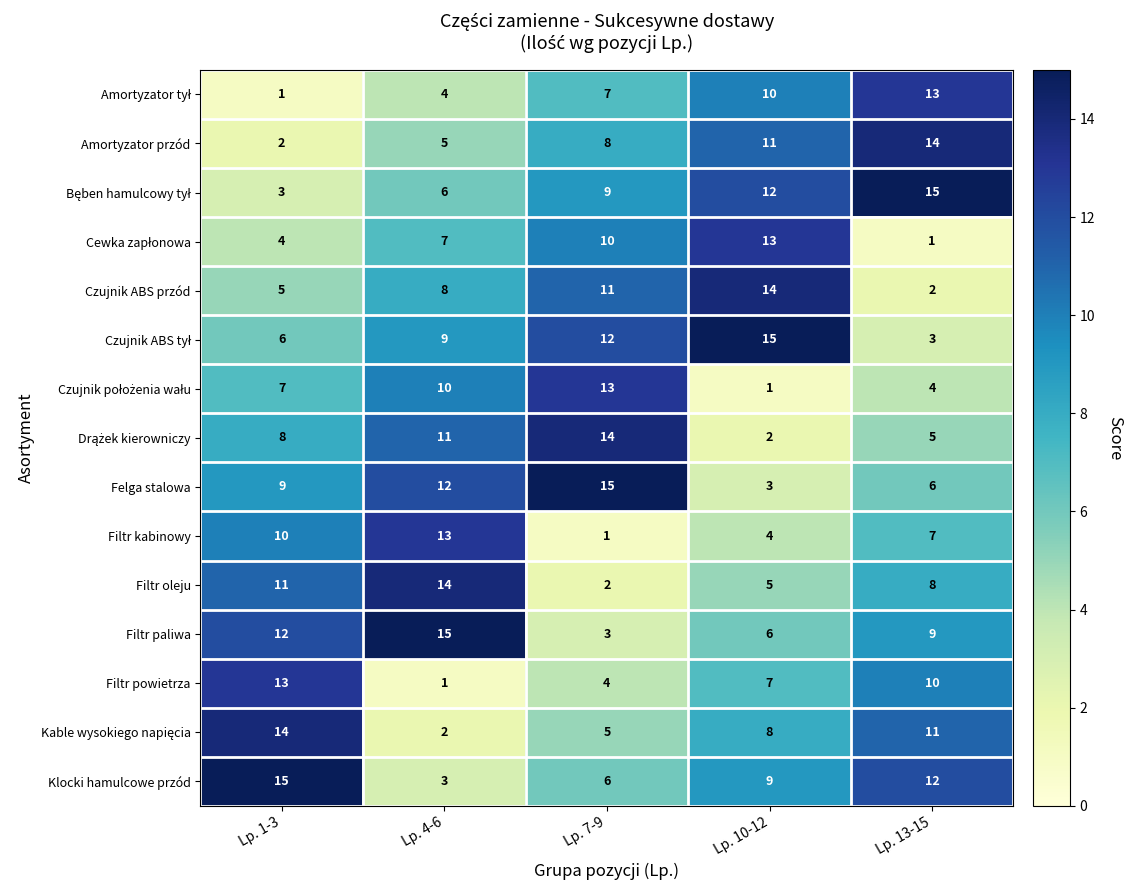

How many categories are shown in the chart?

5